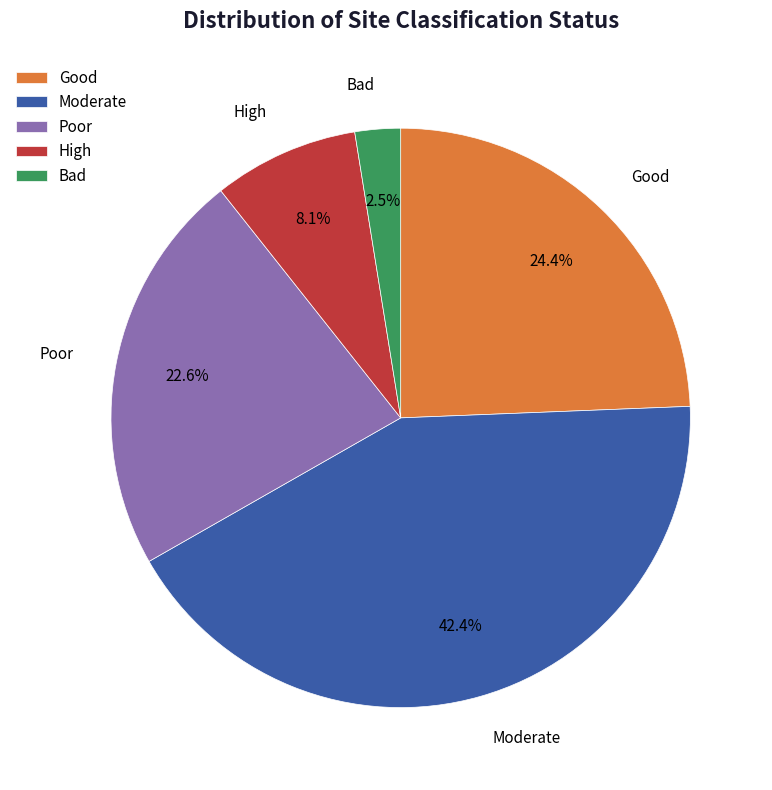

Between Poor and Bad, which is larger?

Poor